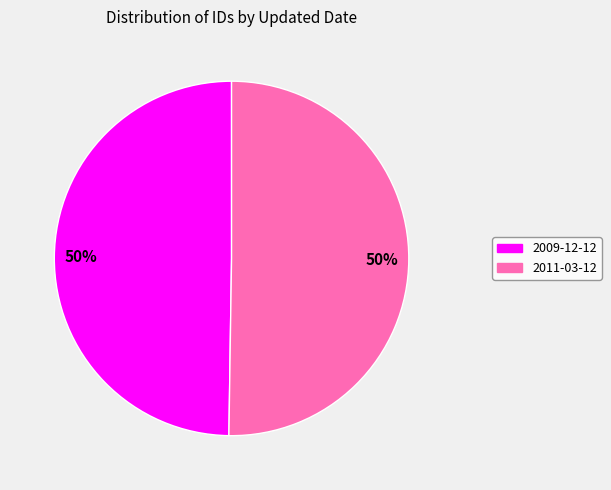

To the nearest percent, what is the combined percentage of 2009-12-12 and 2011-03-12?

100%